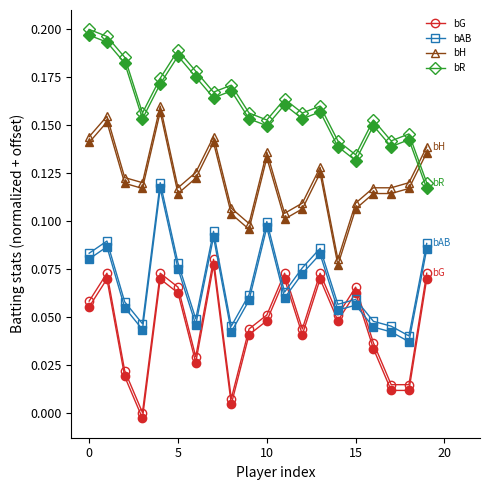

Count the number of data series in this chart.

8